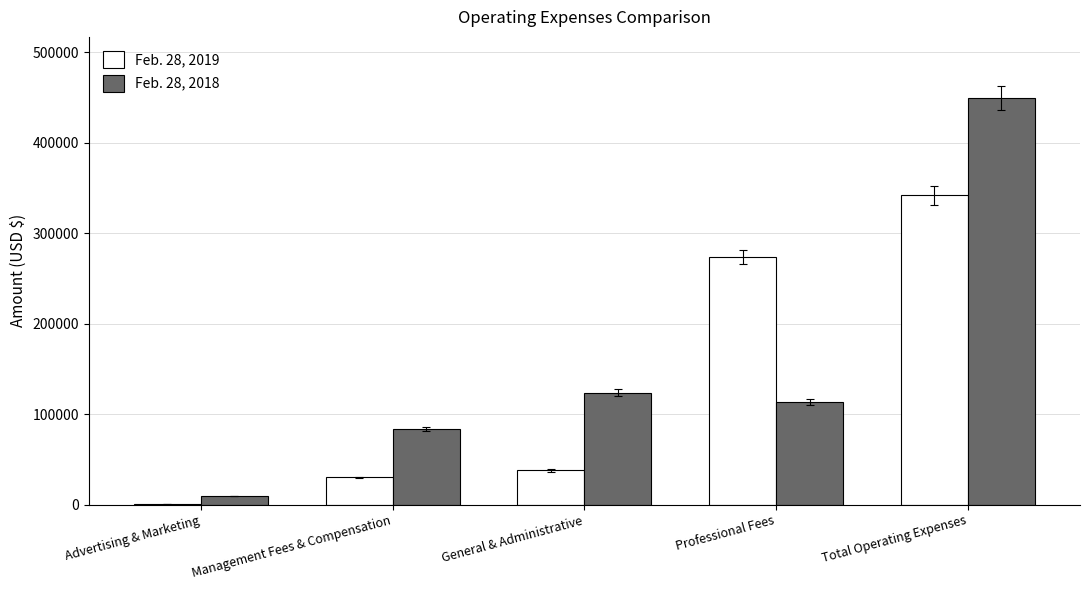

The value of Feb. 28, 2019 at Advertising & Marketing is 296. True or false?

True